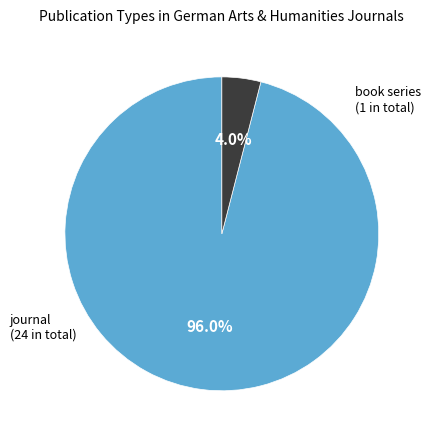

Is there any slice that represents more than half of the pie?

Yes